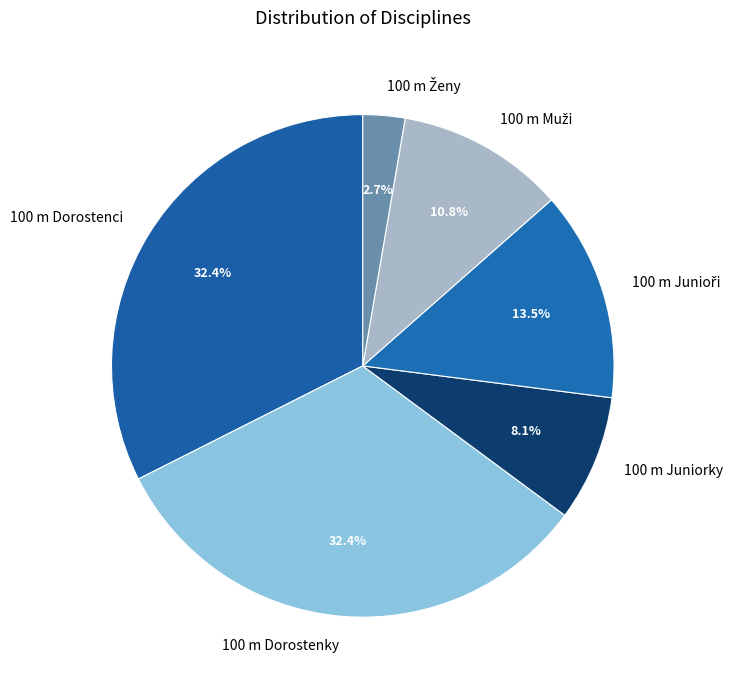

Is there any slice that represents more than half of the pie?

No